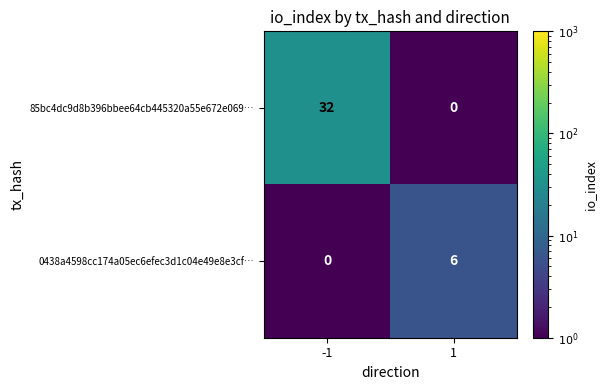

List the series in order of their peak value, lowest first.

0438a4598cc174a05ec6efec3d1c04e49e8e3cf…, 85bc4dc9d8b396bbee64cb445320a55e672e069…